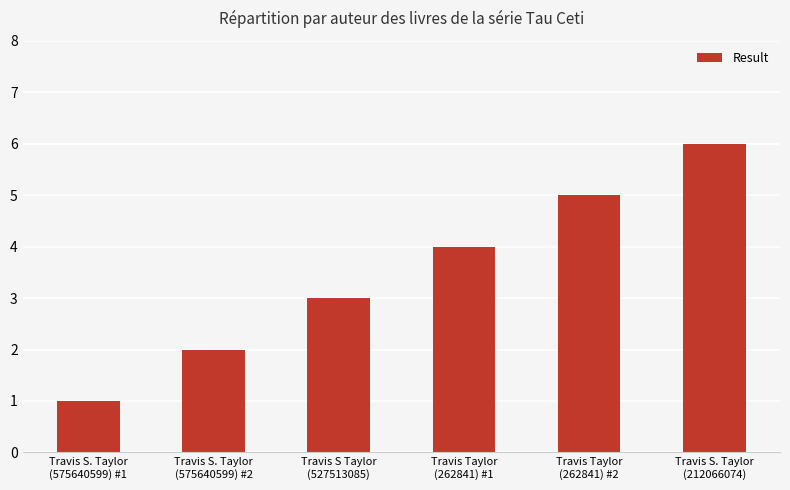

What is the value of the 2nd bar from the left?

2